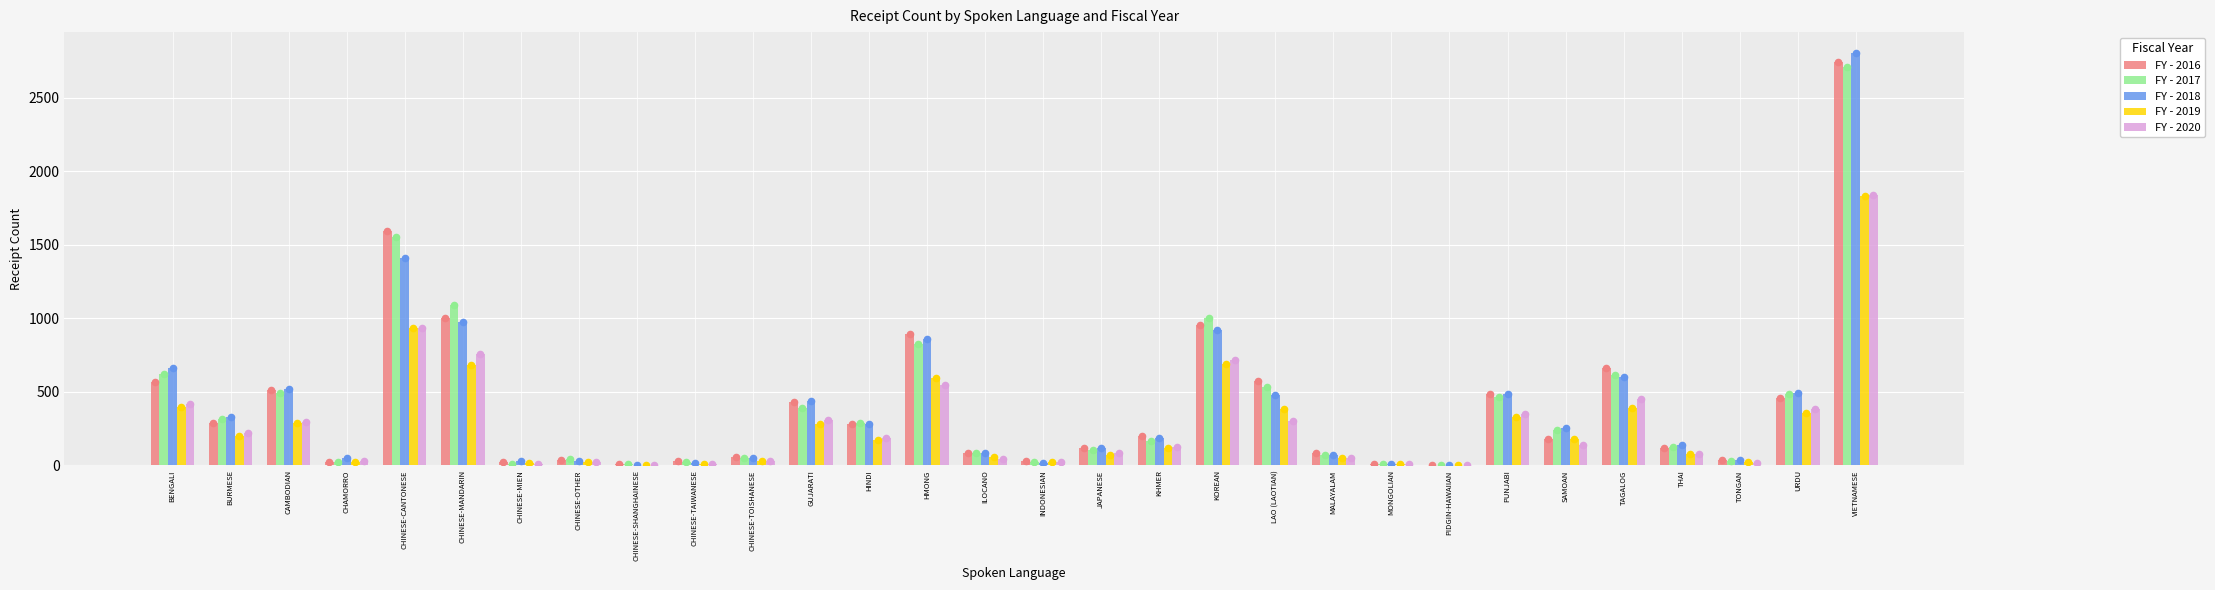

Is the value of FY - 2017 at CHINESE-OTHER greater than the value of FY - 2016 at JAPANESE?

No